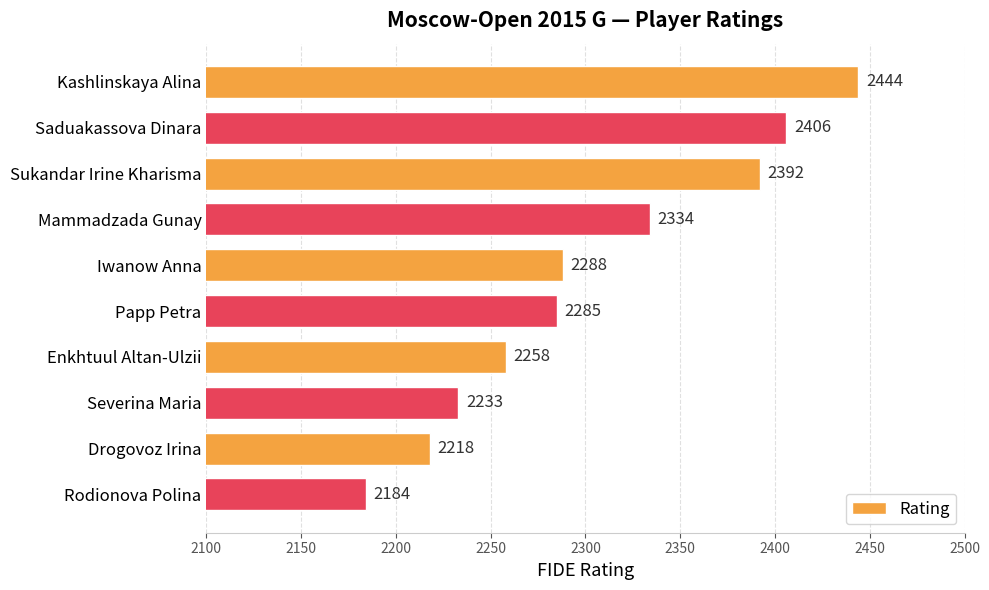

Rank the categories by value from highest to lowest.

Kashlinskaya Alina, Saduakassova Dinara, Sukandar Irine Kharisma, Mammadzada Gunay, Iwanow Anna, Papp Petra, Enkhtuul Altan-Ulzii, Severina Maria, Drogovoz Irina, Rodionova Polina